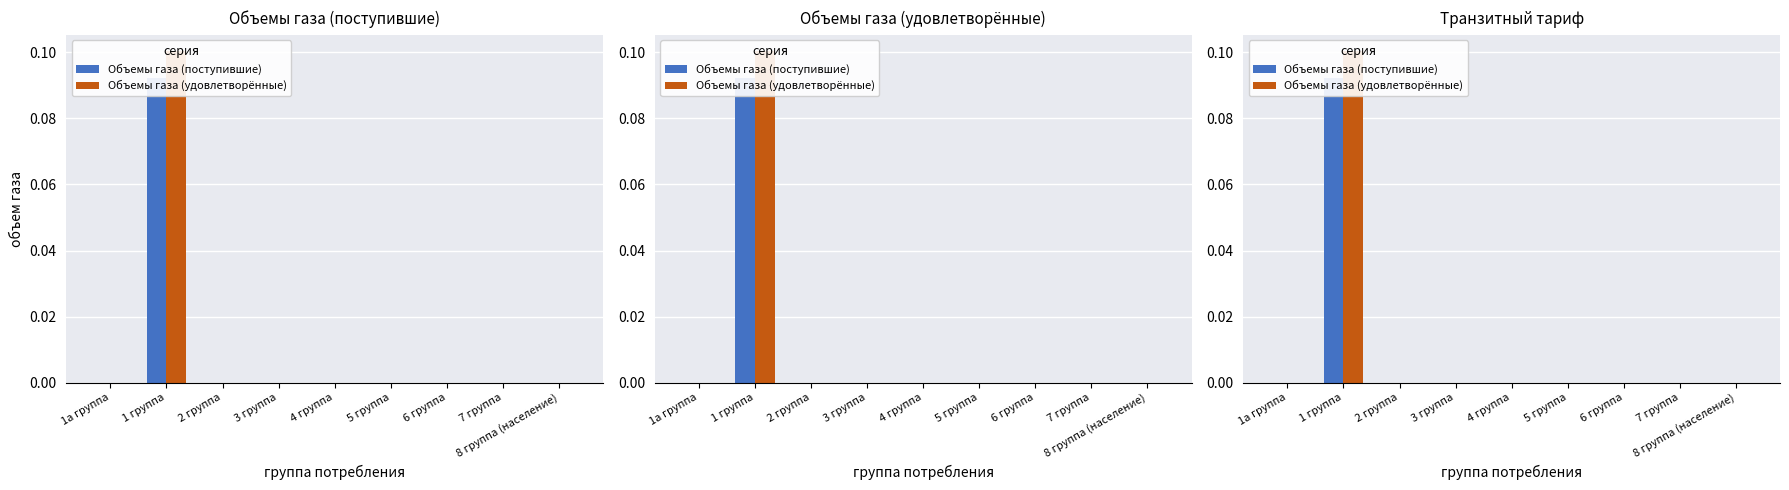

How many Объемы газа (поступившие) values are between 0 and 1?

9